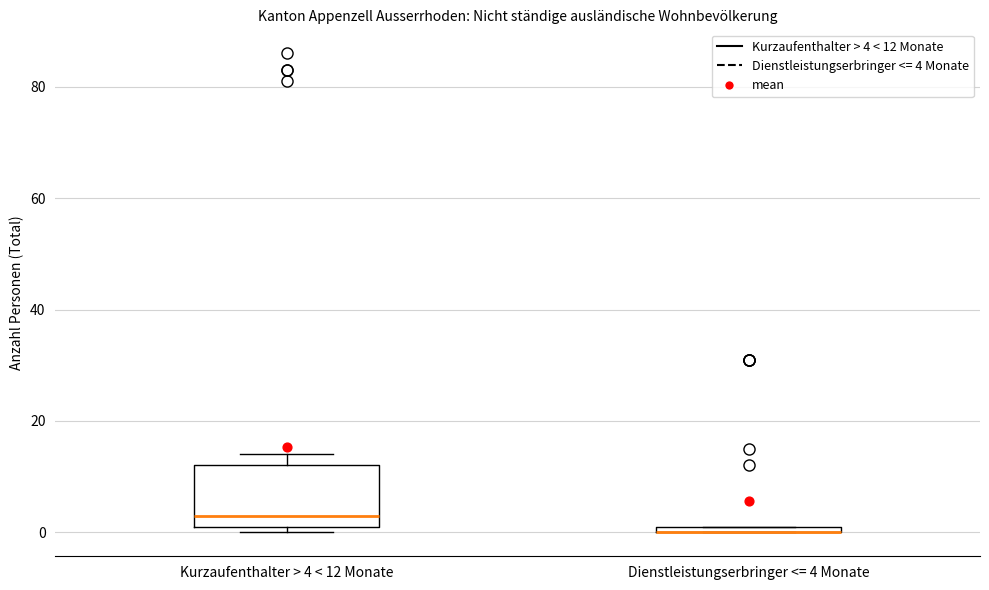

Which box is the tallest, from its lower edge to its upper edge?

Kurzaufenthalter > 4 < 12 Monate